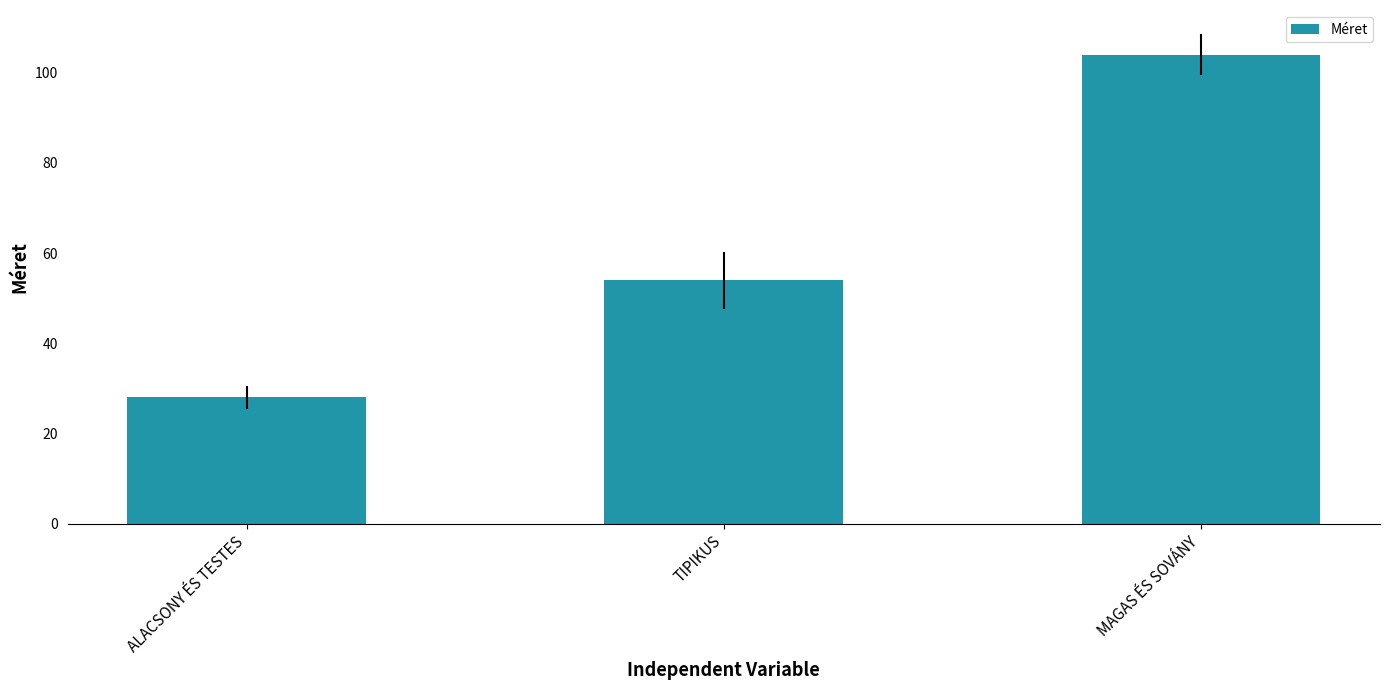

How many bars are there in total?

3